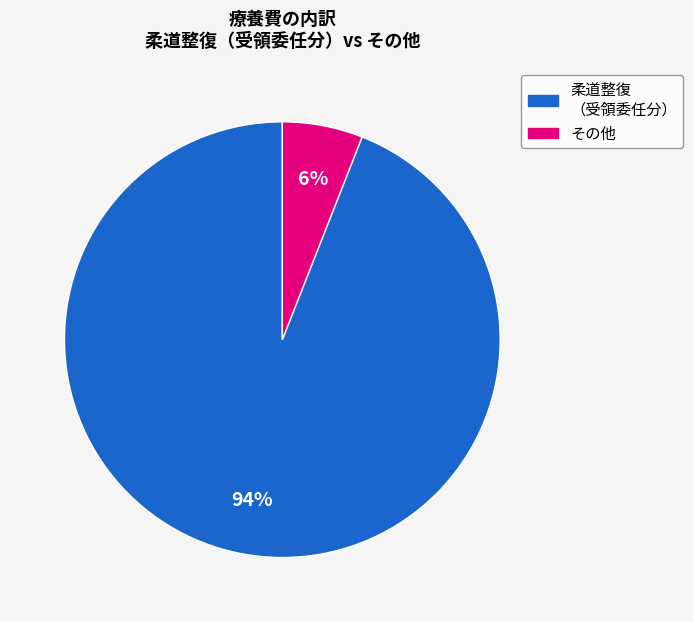

To the nearest percent, what is the average slice percentage?

50%